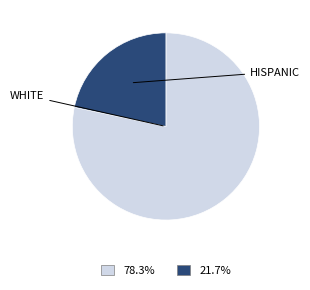

Is there a majority slice in this chart?

Yes